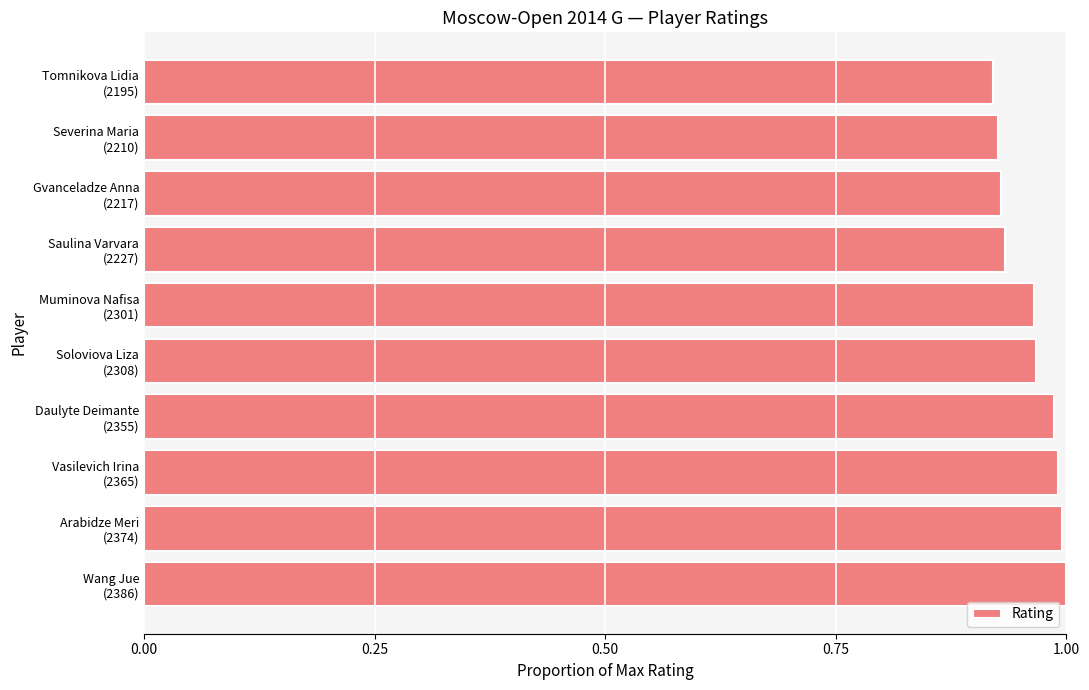

Does the chart contain any negative values?

No